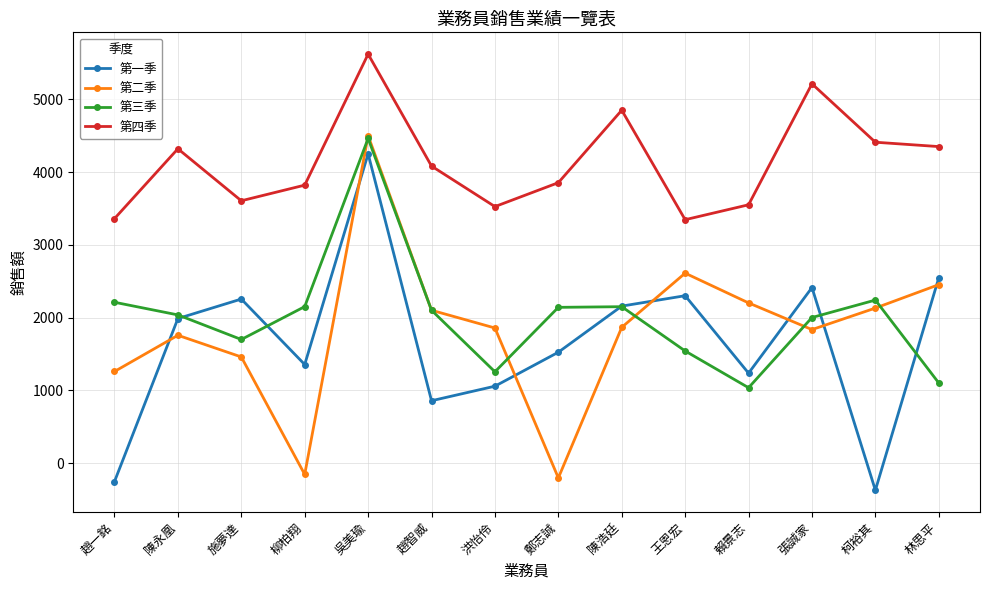

True or false: 第四季 and 第三季 cross at least once.

False